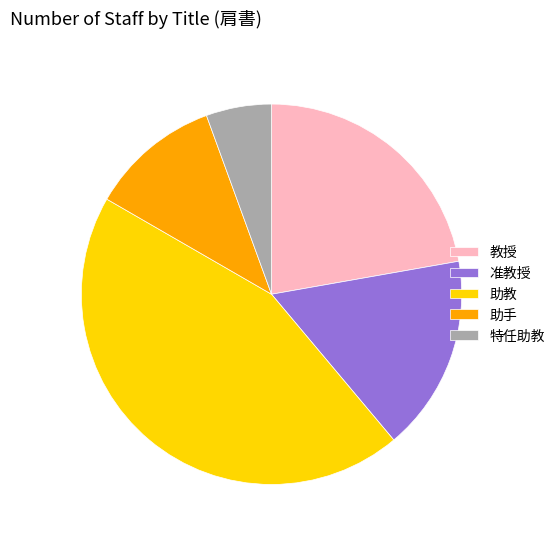

Rank the categories by value from highest to lowest.

助教, 教授, 准教授, 助手, 特任助教